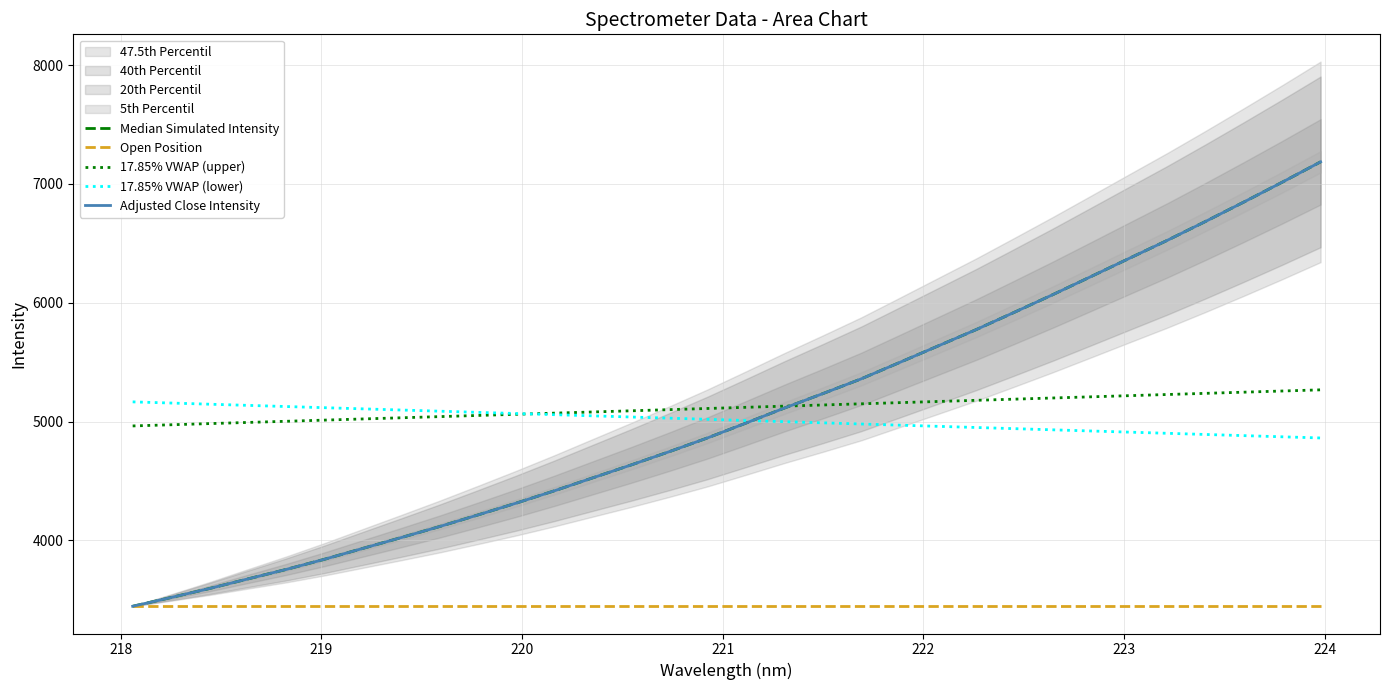

How many lines are shown in the chart?

4